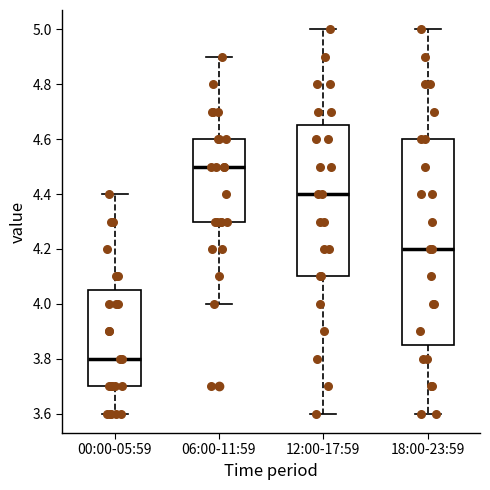

Where does the upper whisker of the box for 18:00-23:59 end on the y-axis? The values are not printed on the chart, so give them approximately, as read against the axis.

5.00